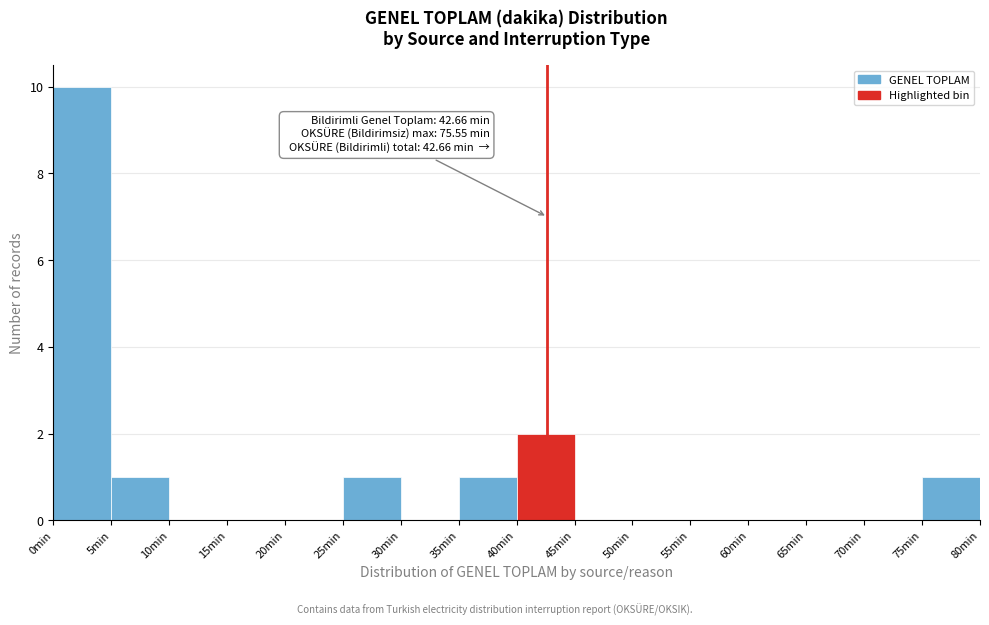

Which range on the x-axis has the tallest bar?

0 to 5